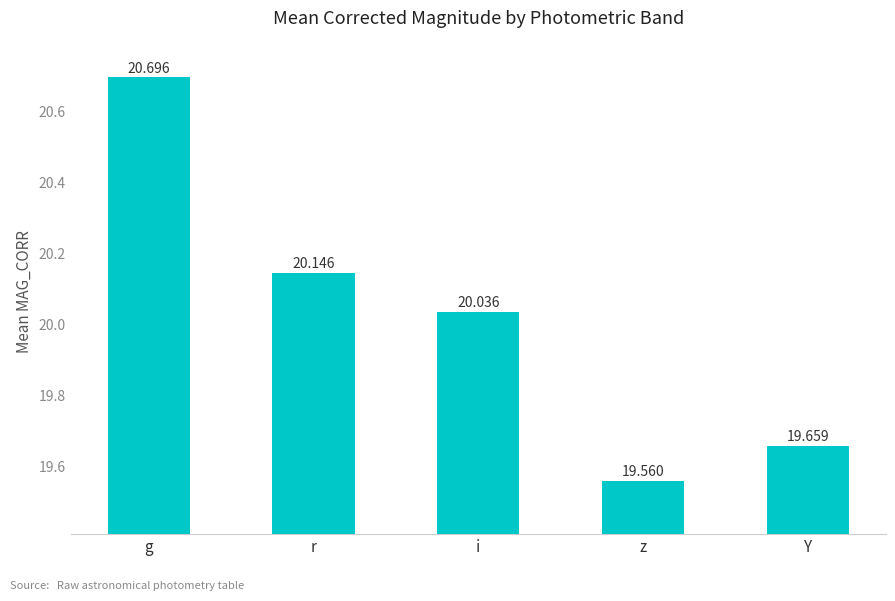

Rank the categories by value from highest to lowest.

g, r, i, Y, z